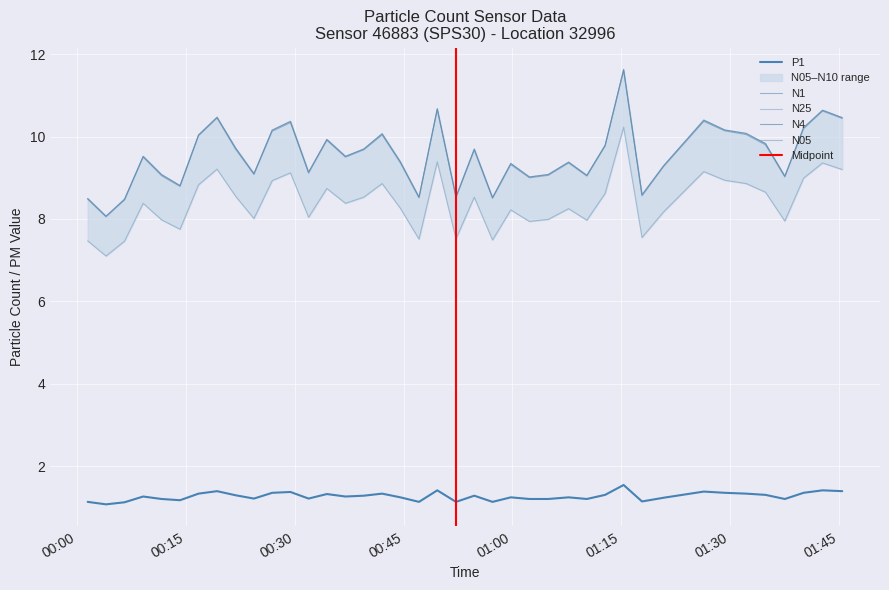

What is the greatest value displayed?

11.6